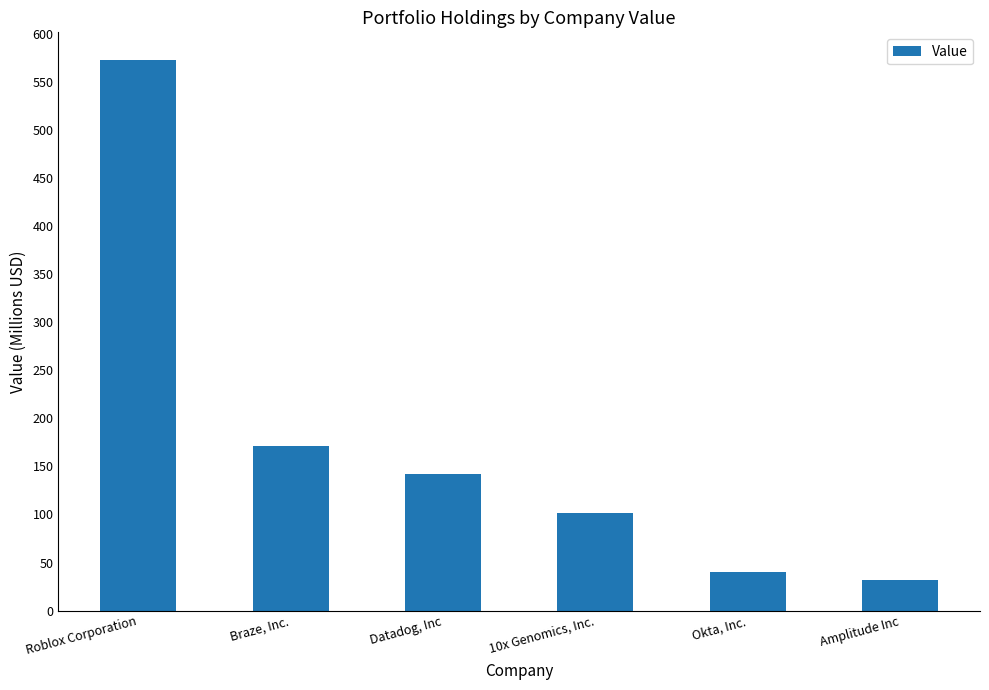

Reading left to right, what are all the values shown in this chart?

Roblox Corporation=573041000	Braze, Inc.=170906000	Datadog, Inc=142145000	10x Genomics, Inc.=101649000	Okta, Inc.=39747000	Amplitude Inc=32022000